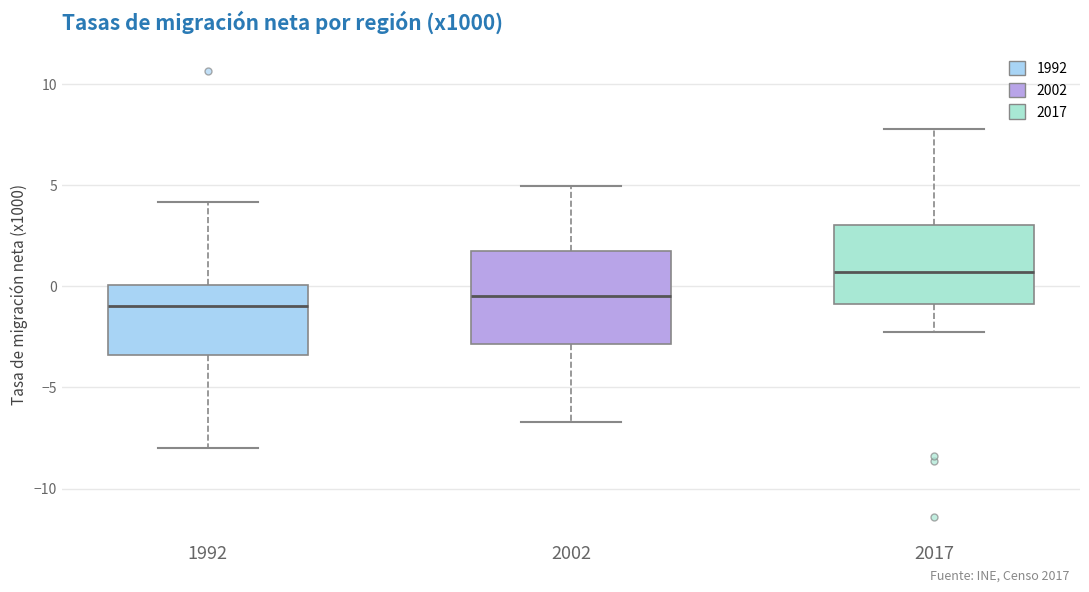

Where does the upper whisker of the box at x = 1992 end on the y-axis? The values are not printed on the chart, so give them approximately, as read against the axis.

4.0